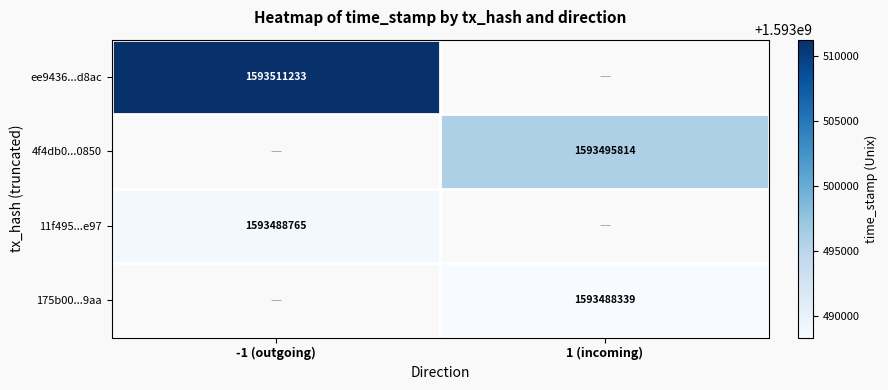

Is it true that 4f4db0...0850 equals 1593495814 at 1 (incoming)?

True